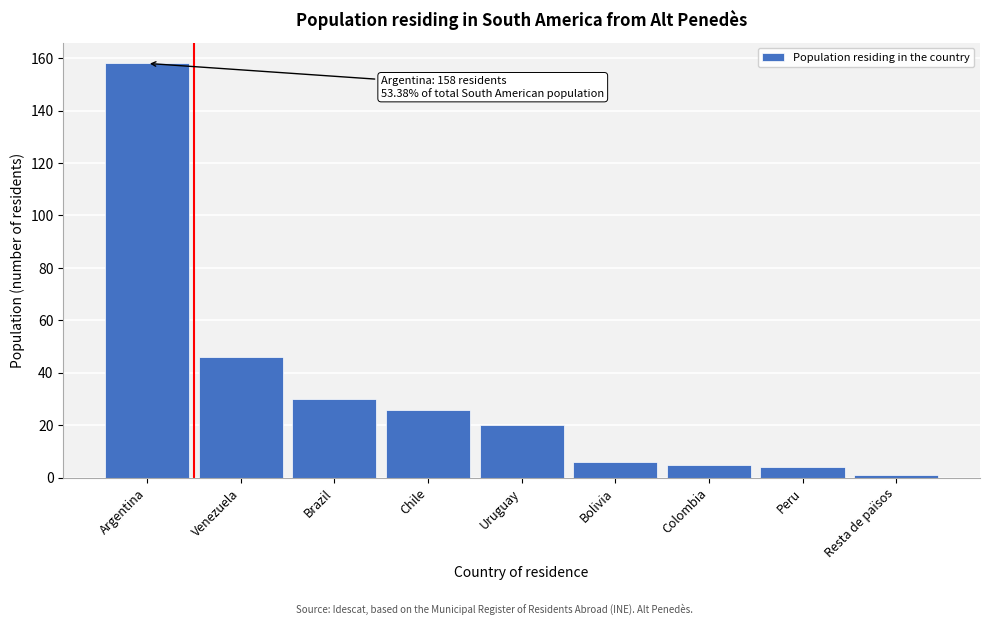

Reading right to left, transcribe all the data shown in this chart.

1	4	5	6	20	26	30	46	158